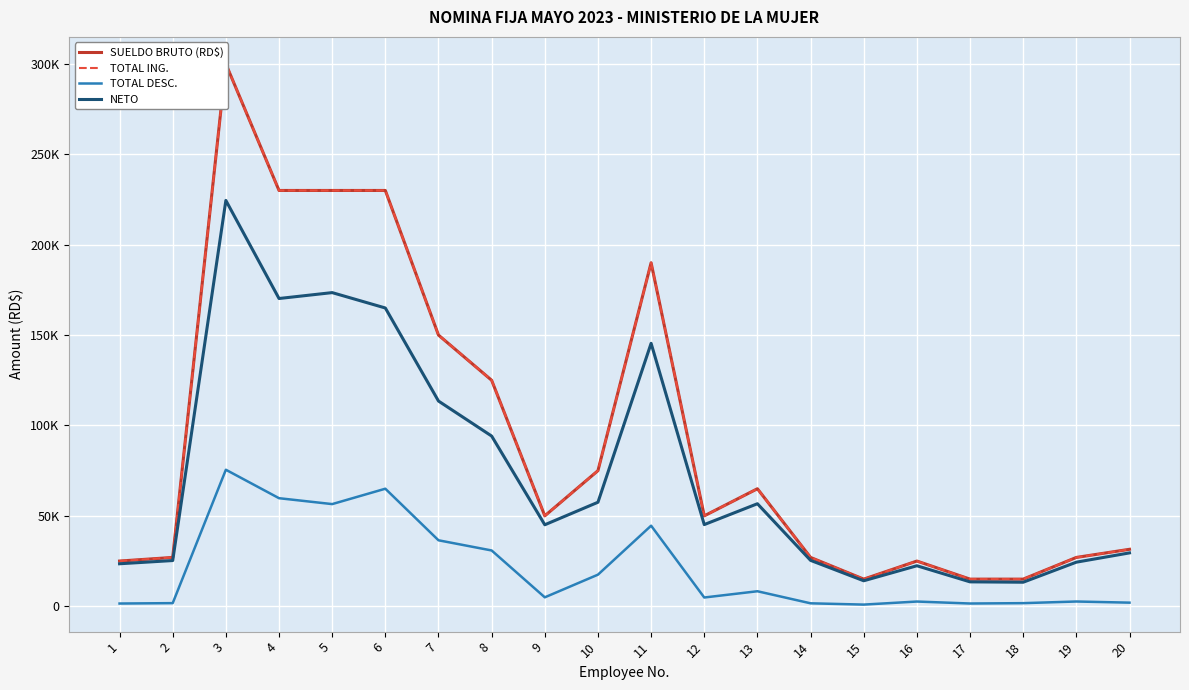

Where does the TOTAL DESC. series first go above 4934?

3